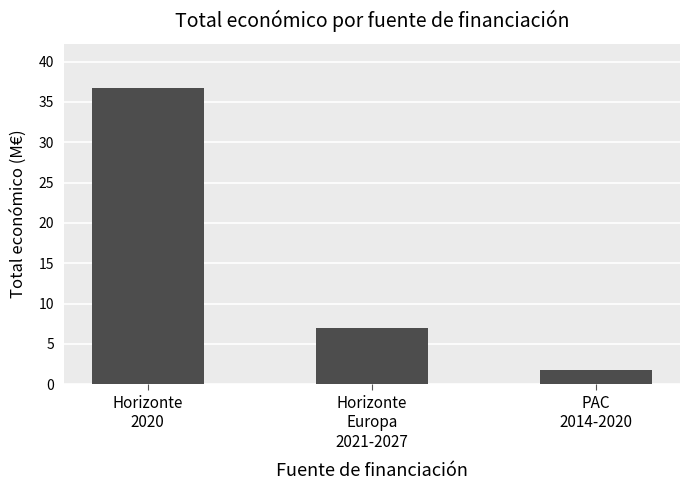

Between PAC
2014-2020 and Horizonte
Europa
2021-2027, which is larger?

Horizonte
Europa
2021-2027